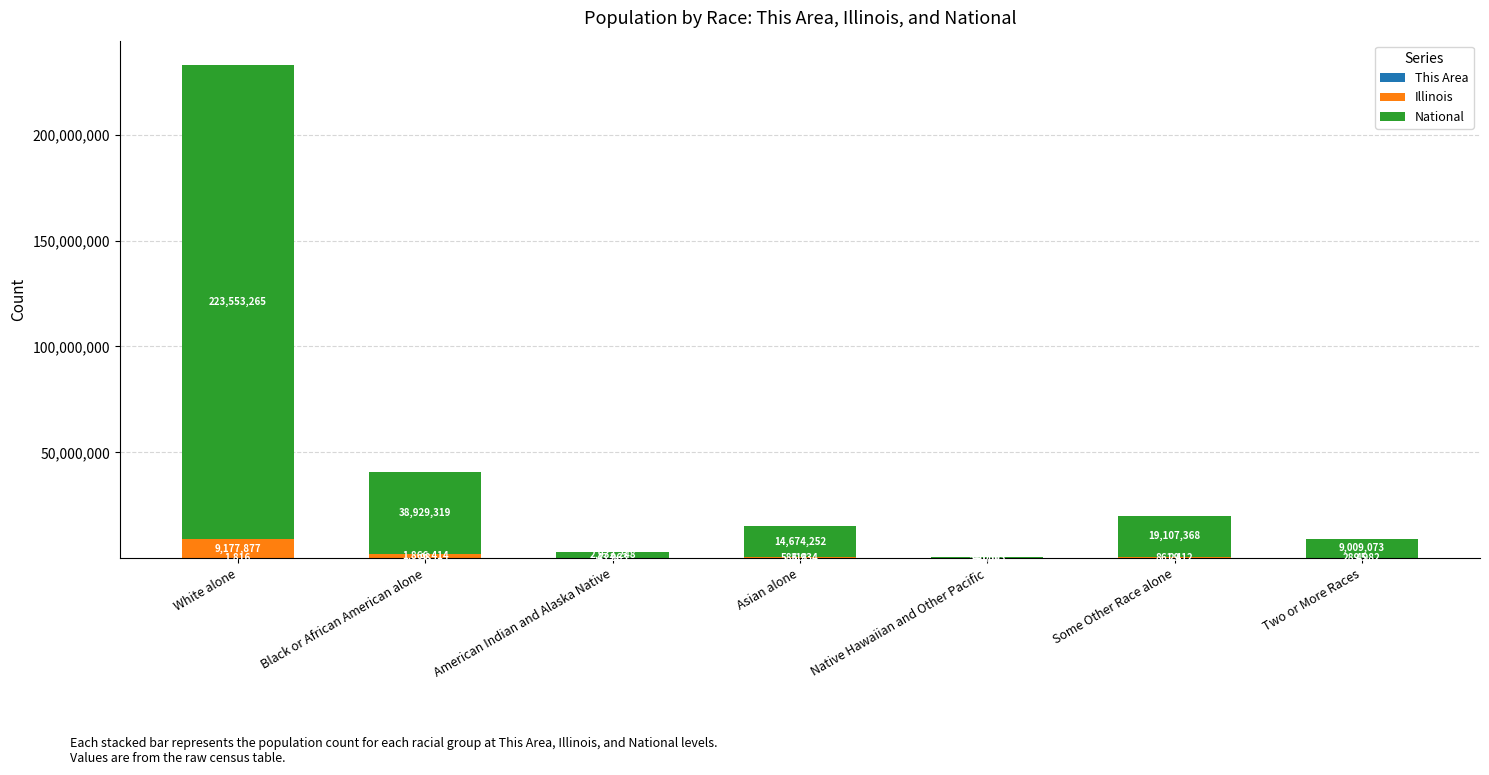

What is the total value across all series at White alone?

232732958